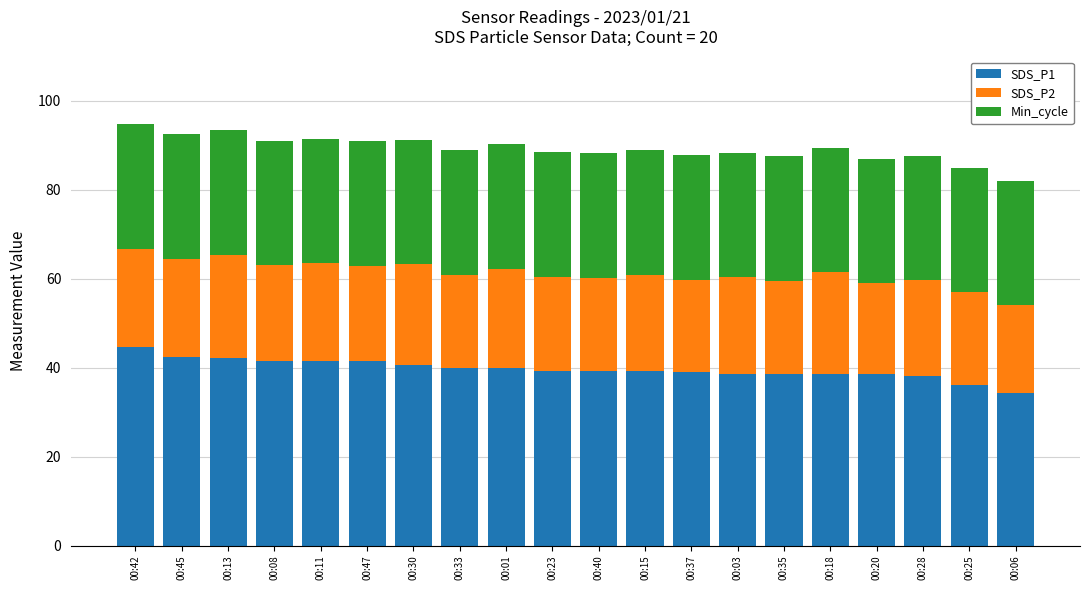

The value of SDS_P1 at 00:37 is 55.2. True or false?

False